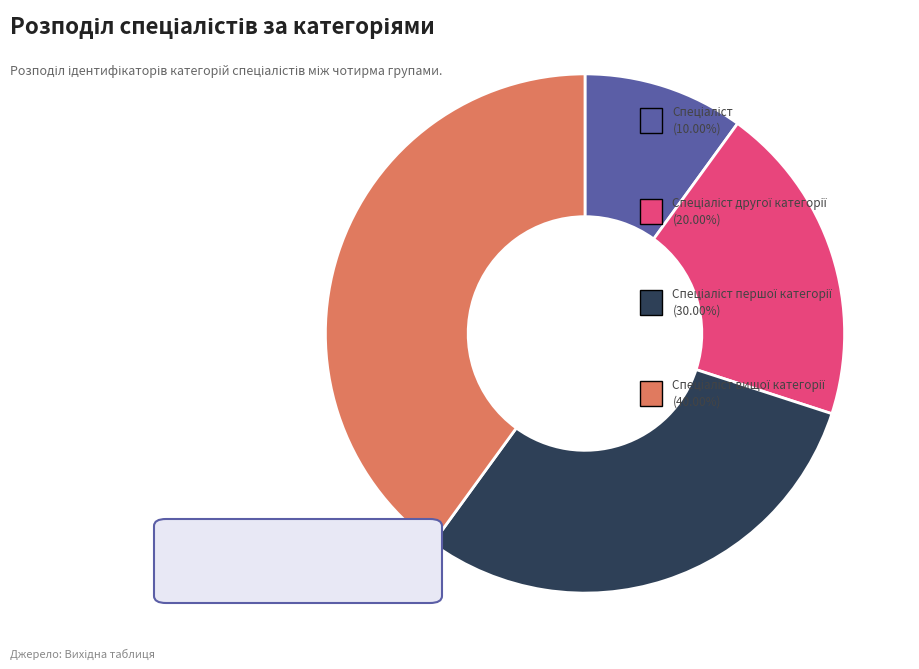

Is there a majority slice in this chart?

No